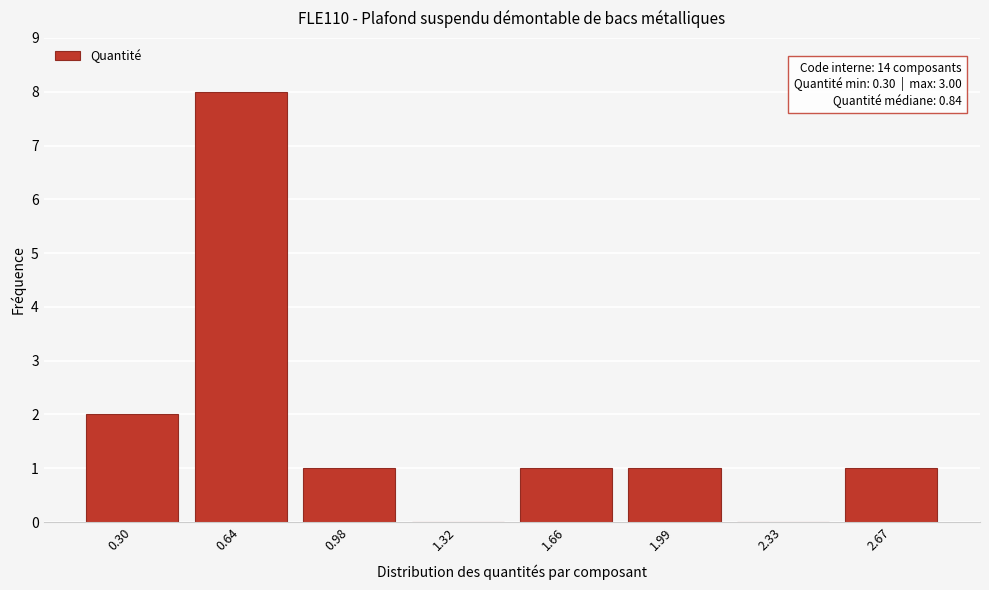

Reading left to right, what are all the values shown in this chart?

0.30=2	0.64=8	0.98=1	1.32=0	1.66=1	1.99=1	2.33=0	2.67=1